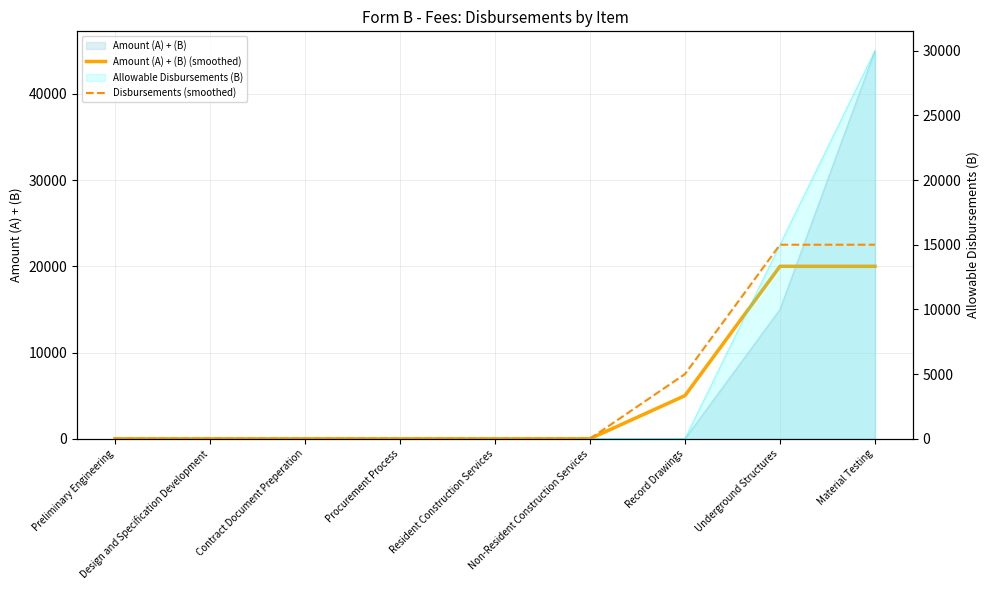

List the series in order of their overall mean, lowest first.

Disbursements (smoothed), Amount (A) + (B) (smoothed)